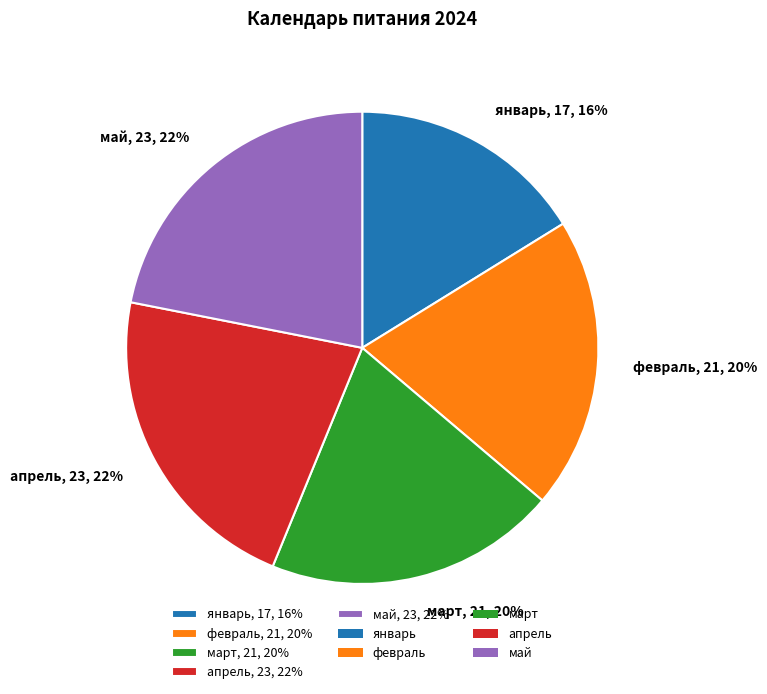

The май, 23, 22% slice represents 22% of the pie. True or false?

True